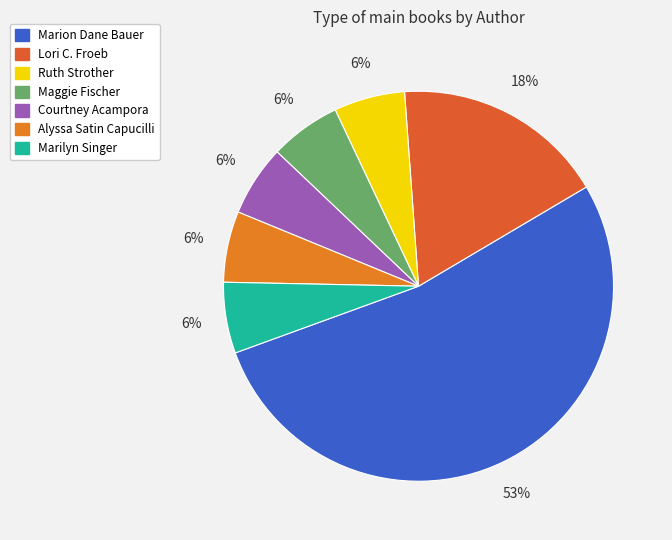

To the nearest percent, what is the combined percentage of Ruth Strother and Courtney Acampora?

12%